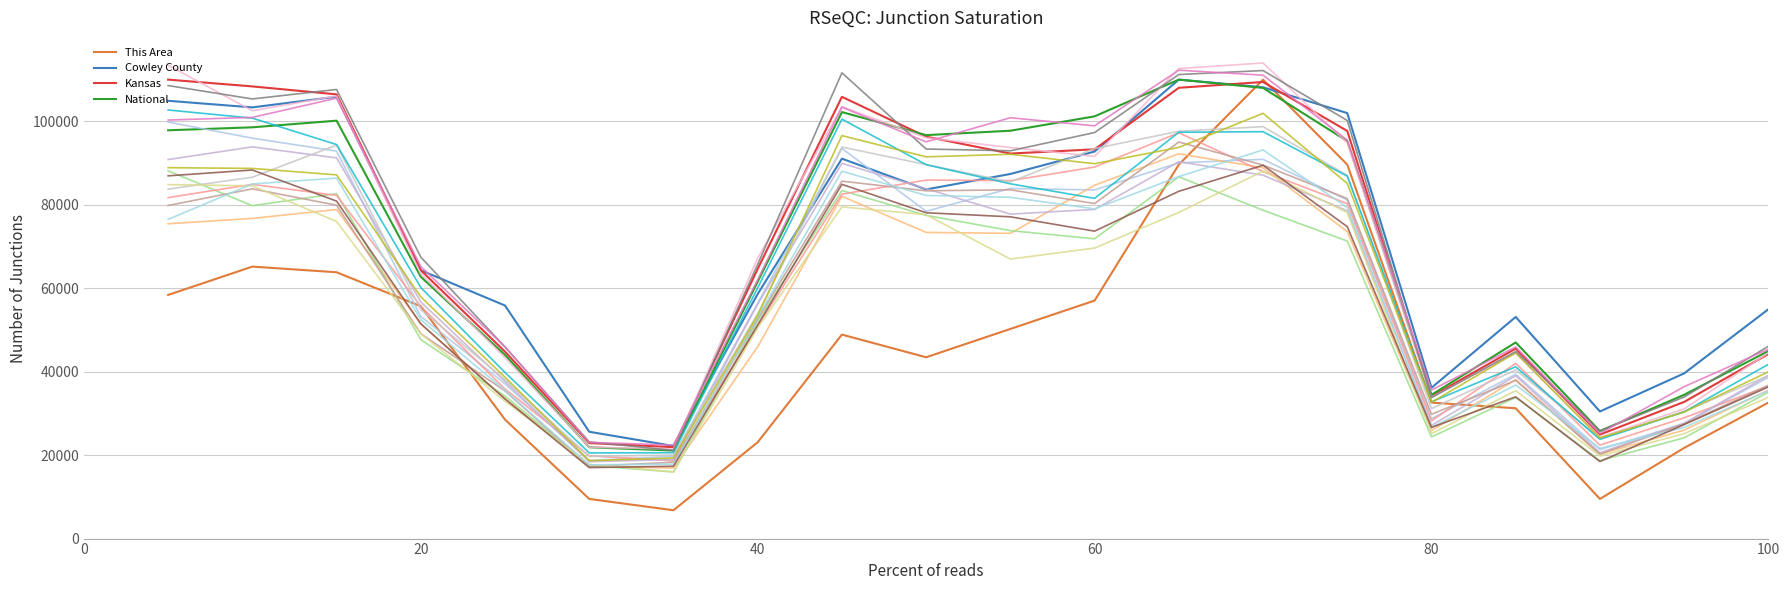

What is the highest value of the This Area series?

110000.0